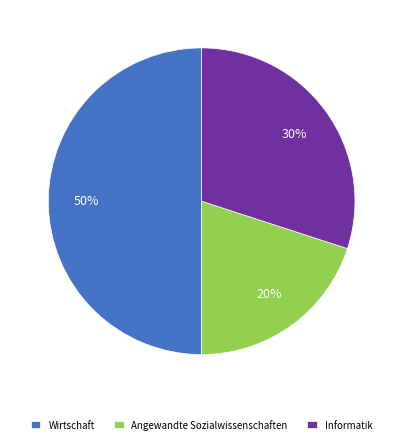

To the nearest percent, what portion does Informatik represent?

30%